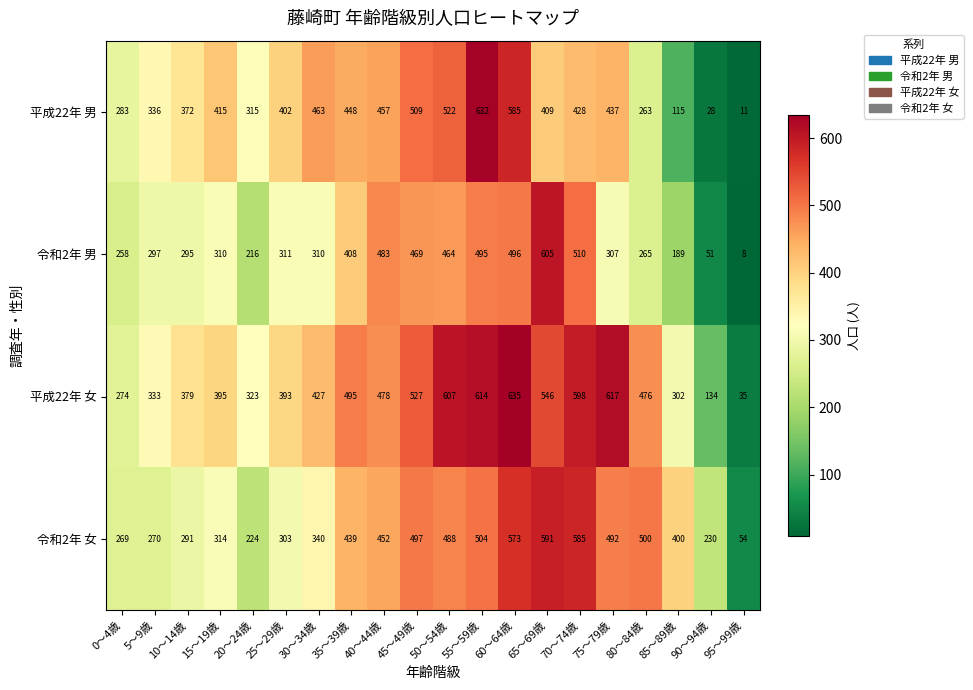

Rank the series by their maximum value, from highest to lowest.

平成22年 女, 平成22年 男, 令和2年 男, 令和2年 女